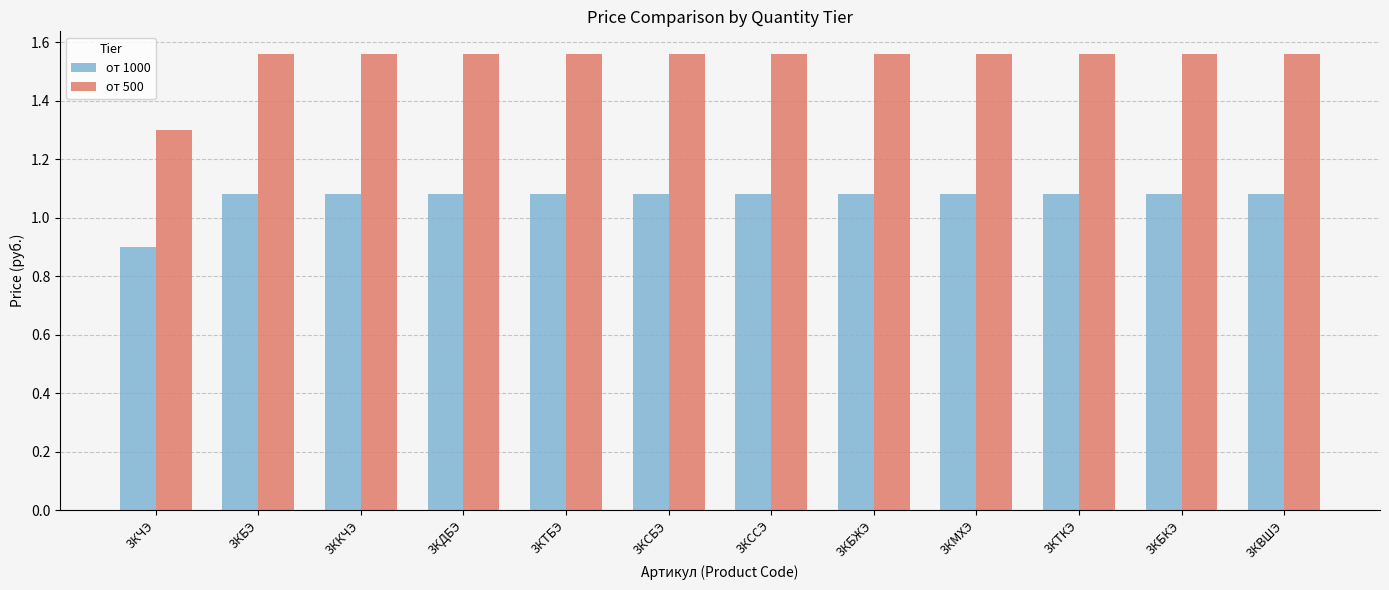

What is the sum of all от 1000 values?

12.8